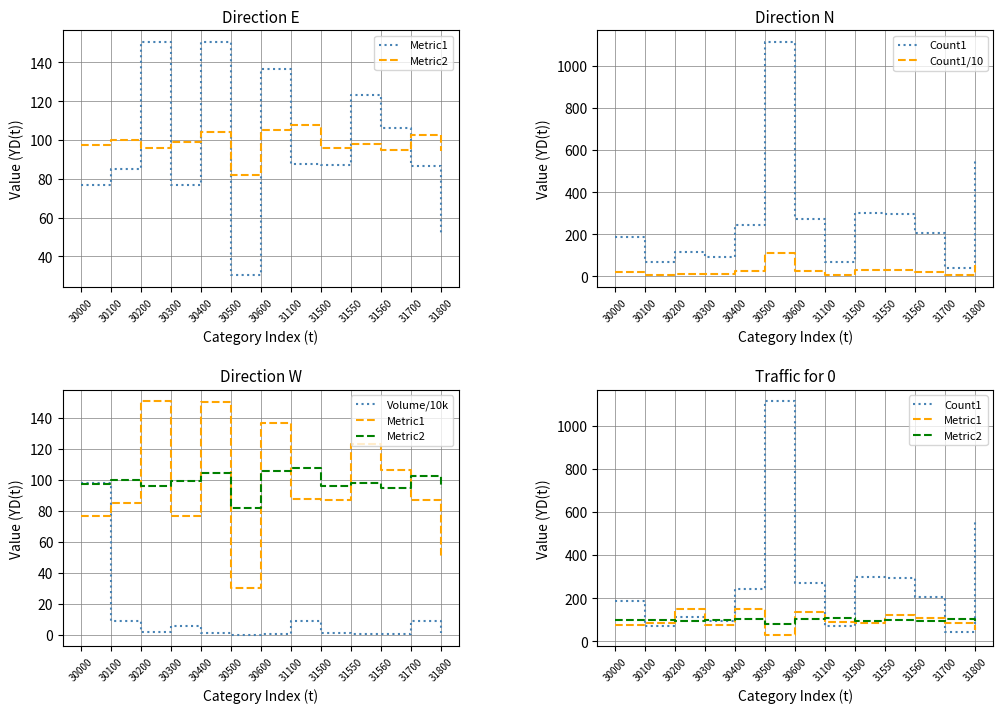

What are all the series names shown in the legend?

Metric1, Metric2, Count1, Count1/10, Volume/10k